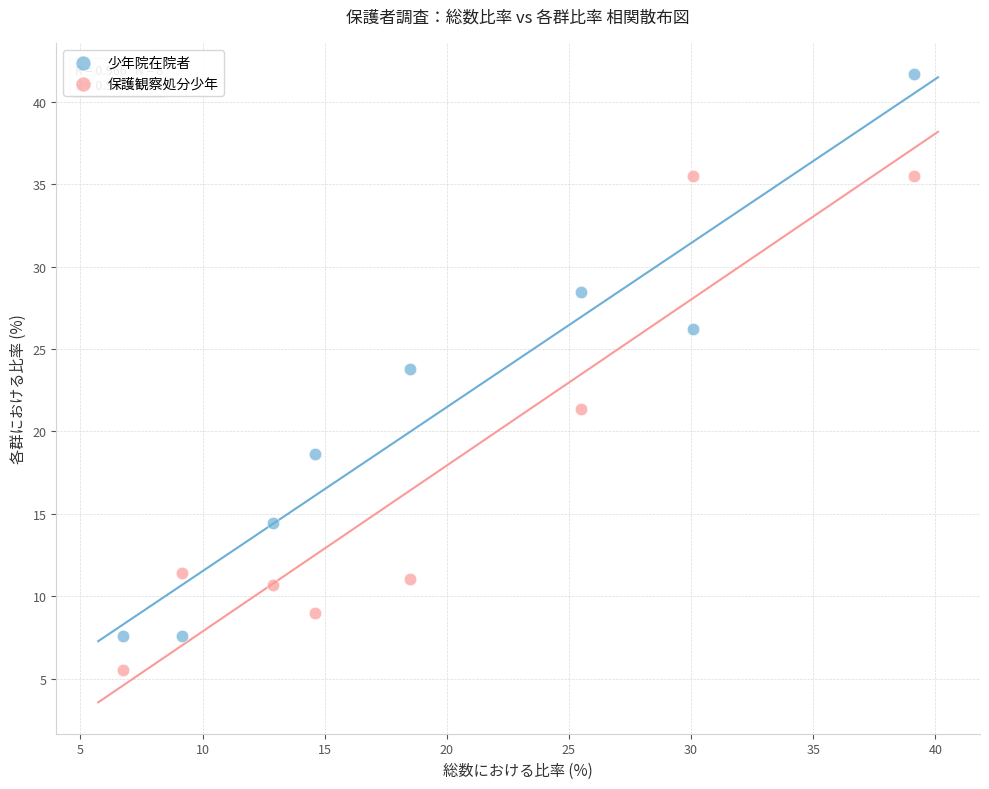

Which series contains the lowest Y value?

保護観察処分少年